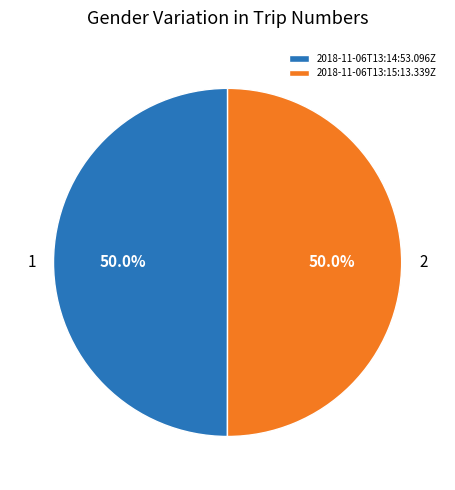

Combined, what portion of the pie is 2018-11-06T13:15:13.339Z and 2018-11-06T13:14:53.096Z?

100.0%